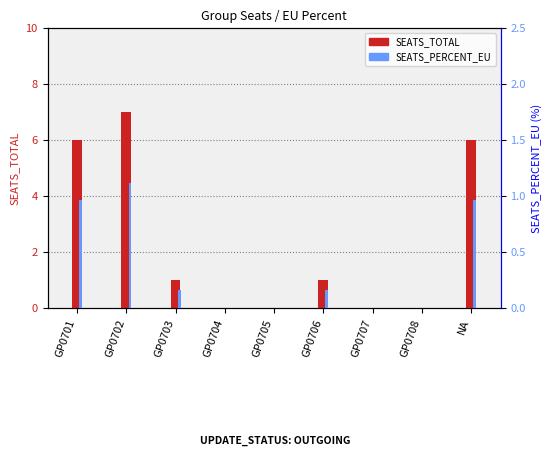

Count the number of data series in this chart.

2